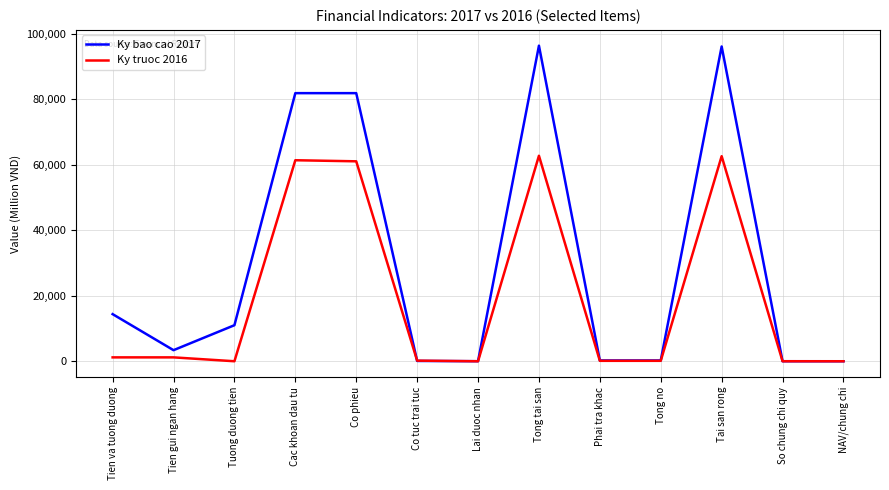

At Tong tai san, list the series in order from largest to smallest.

Ky bao cao 2017, Ky truoc 2016